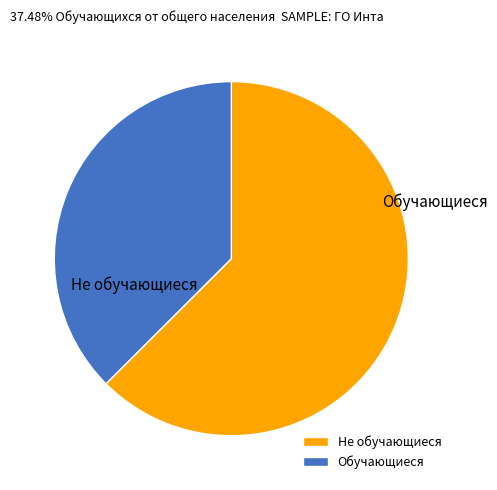

Which category accounts for the majority?

Не обучающиеся